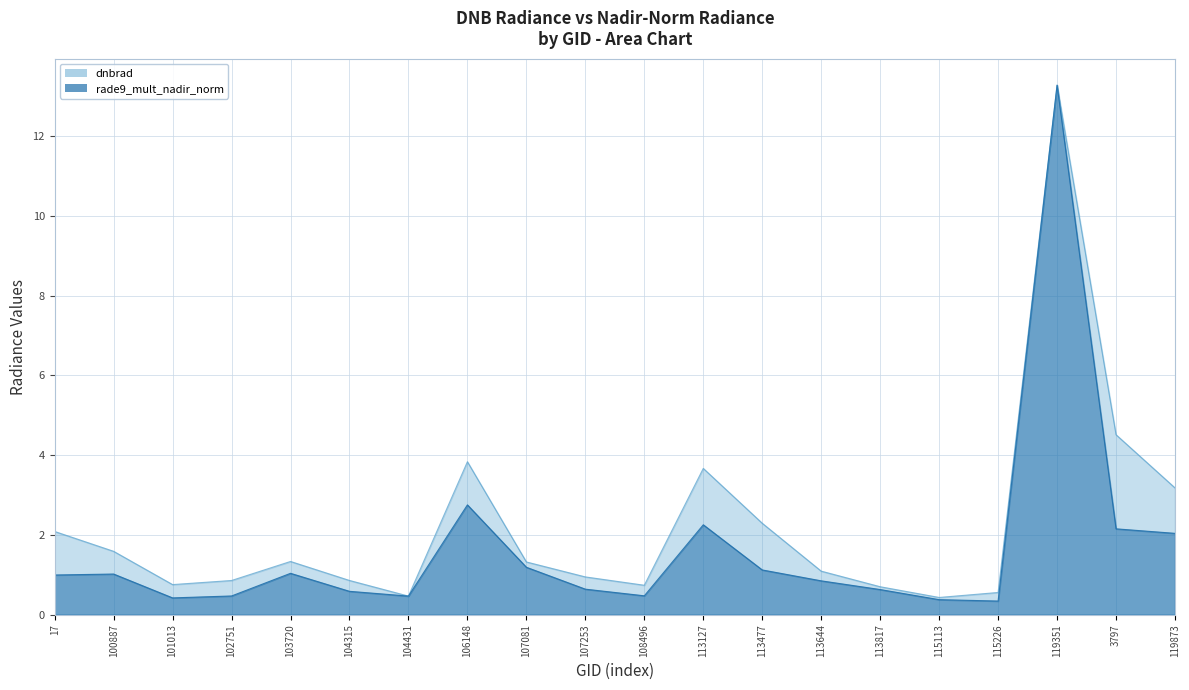

At which category does rade9_mult_nadir_norm reach its first local peak?

100887